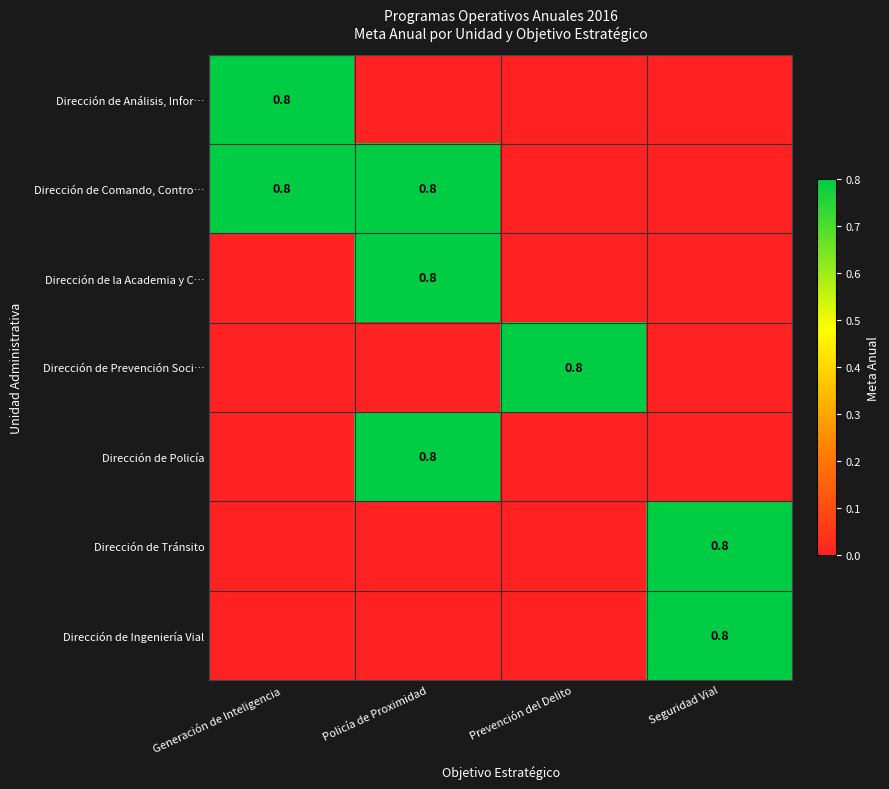

The Dirección de Comando, Contro… series shows 0.5 at Generación de Inteligencia. True or false?

False